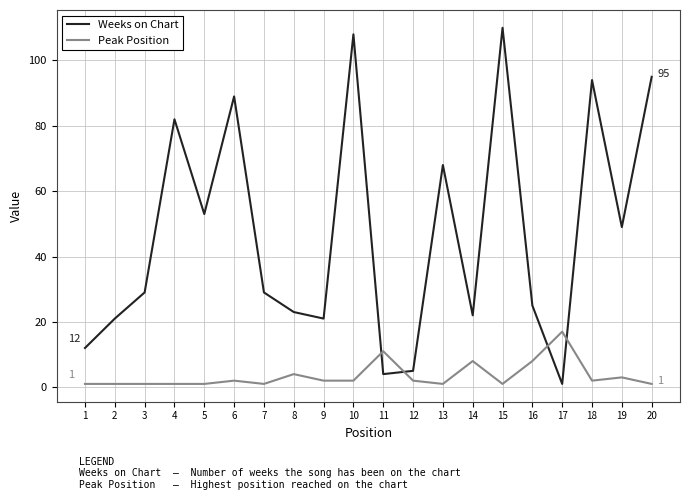

List the series in order of their peak value, lowest first.

Peak Position, Weeks on Chart